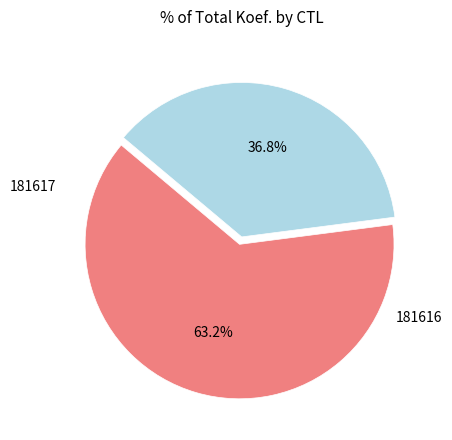

Is there a majority slice in this chart?

Yes